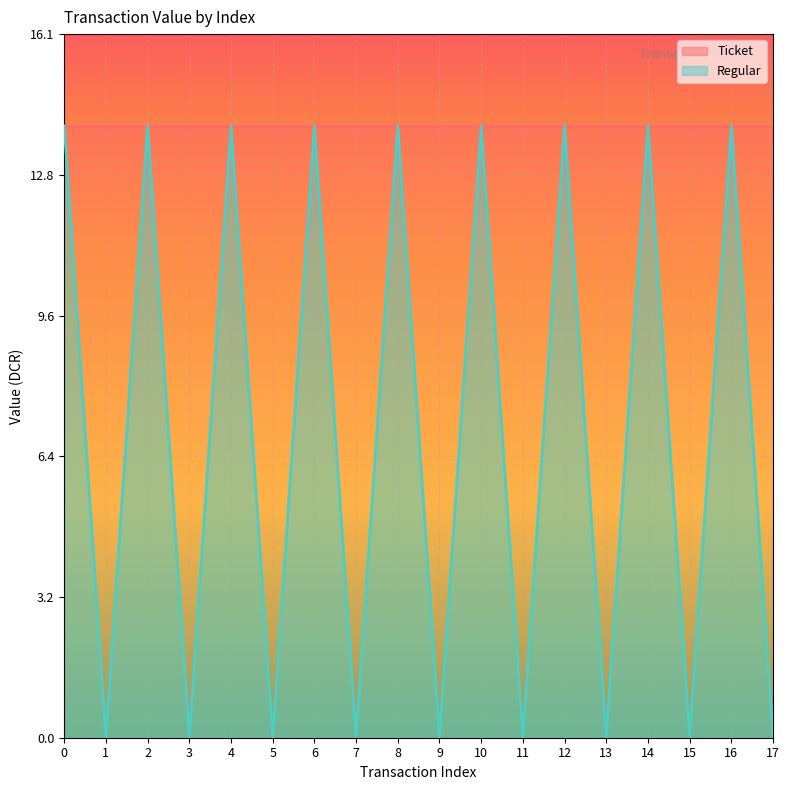

Between 6 and 13, which is larger?

6